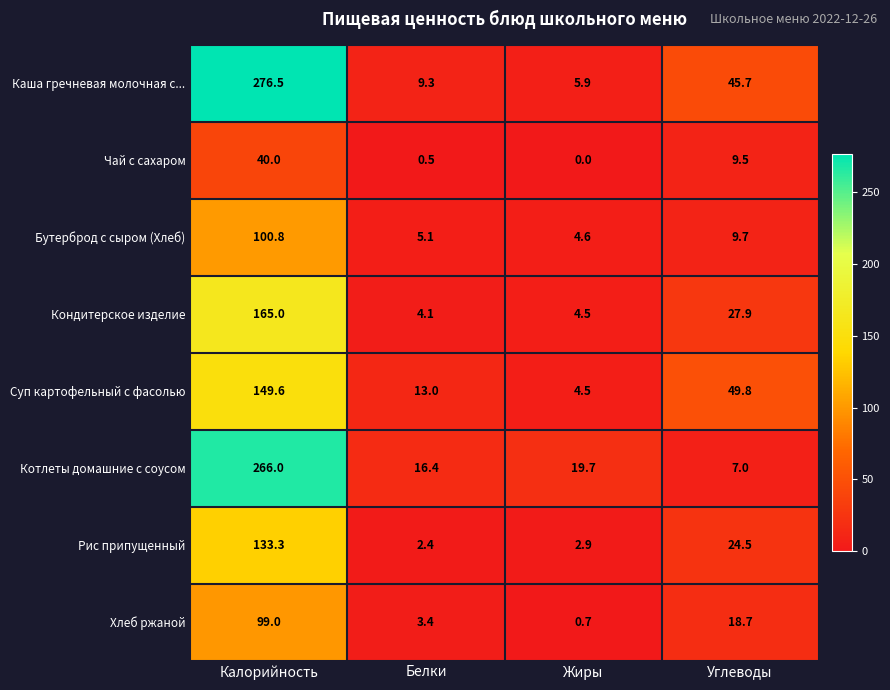

Which series has the largest range (max minus min)?

Каша гречневая молочная с...